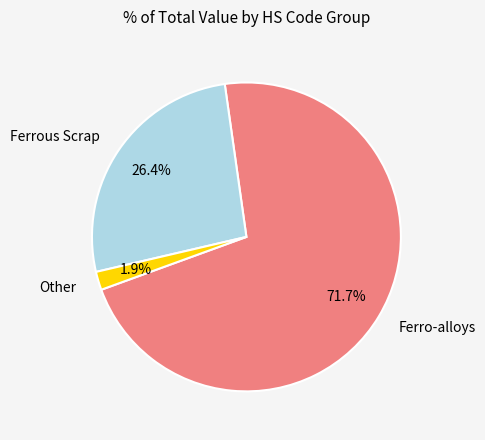

What percentage is NOT represented by Ferro-alloys?

28.3%